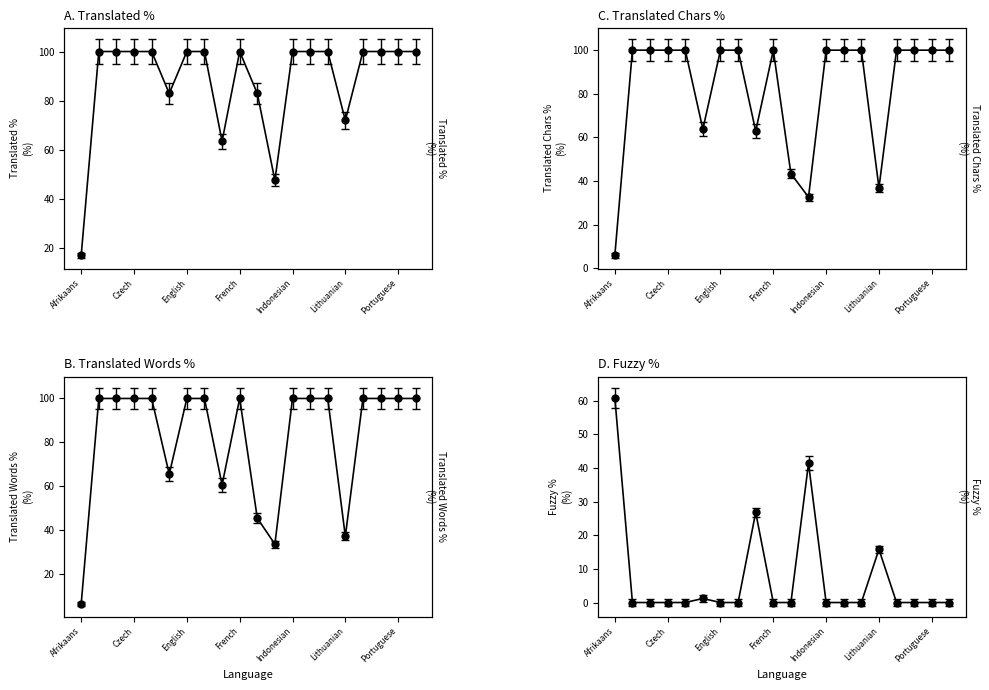

What is the label of the 19th point from the left?

Portuguese